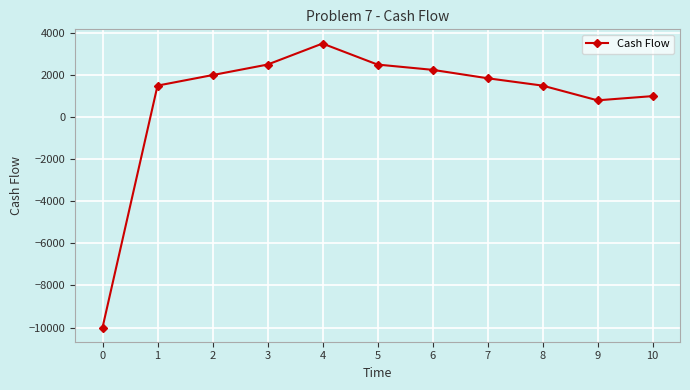

What is the average value?

855